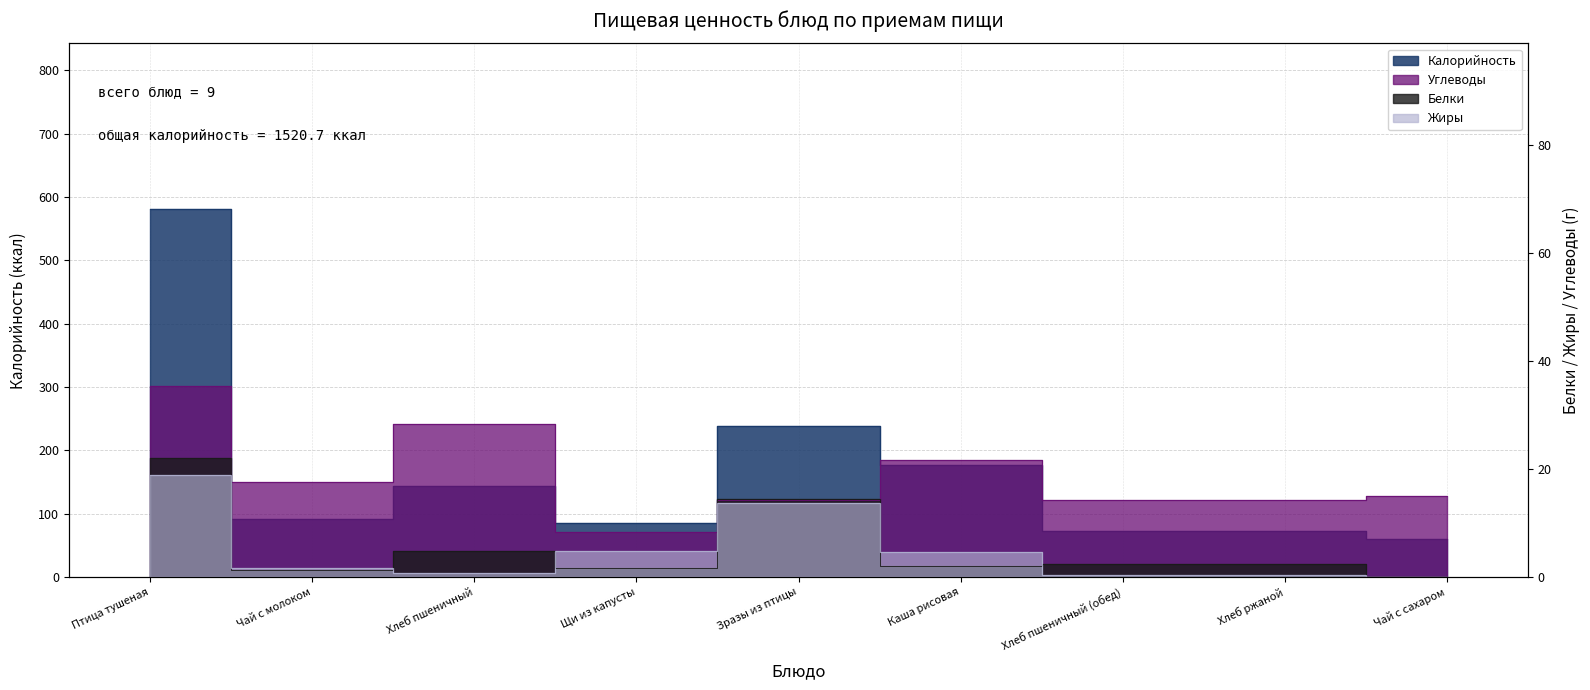

Reading left to right, transcribe all the data shown in this chart.

Калорийность: Птица тушеная=580.9	Чай с молоком=91.0	Хлеб пшеничный=144.0	Щи из капусты=84.8	Зразы из птицы=238.5	Каша рисовая=177.5	Хлеб пшеничный (обед)=72.0	Хлеб ржаной=72.0	Чай с сахаром=60.0
Белки: Птица тушеная=22.0	Чай с молоком=1.4	Хлеб пшеничный=4.8	Щи из капусты=1.7	Зразы из птицы=14.5	Каша рисовая=2.0	Хлеб пшеничный (обед)=2.4	Хлеб ржаной=2.4	Чай с сахаром=0.1
Жиры: Птица тушеная=18.9	Чай с молоком=1.6	Хлеб пшеничный=0.8	Щи из капусты=4.9	Зразы из птицы=13.7	Каша рисовая=4.7	Хлеб пшеничный (обед)=0.4	Хлеб ржаной=0.4	Чай с сахаром=0.0
Углеводы: Птица тушеная=35.3	Чай с молоком=17.7	Хлеб пшеничный=28.4	Щи из капусты=8.3	Зразы из птицы=14.3	Каша рисовая=21.8	Хлеб пшеничный (обед)=14.2	Хлеб ржаной=14.2	Чай с сахаром=15.0